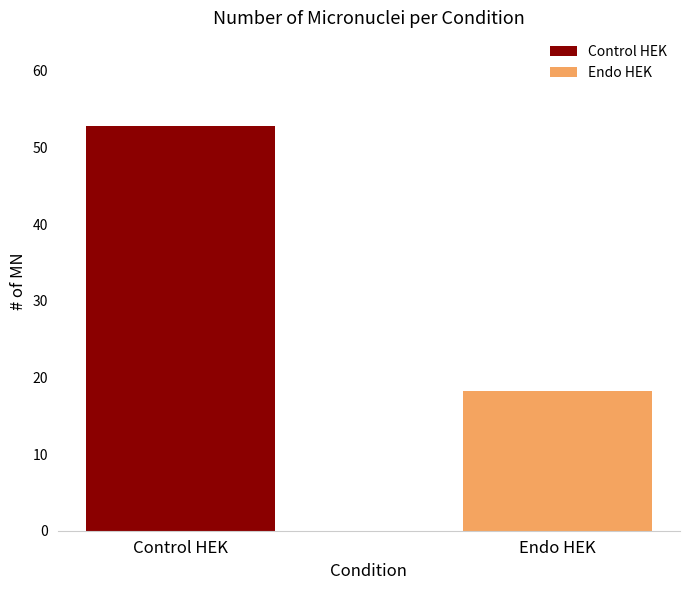

Which series has the largest range (max minus min)?

Control HEK